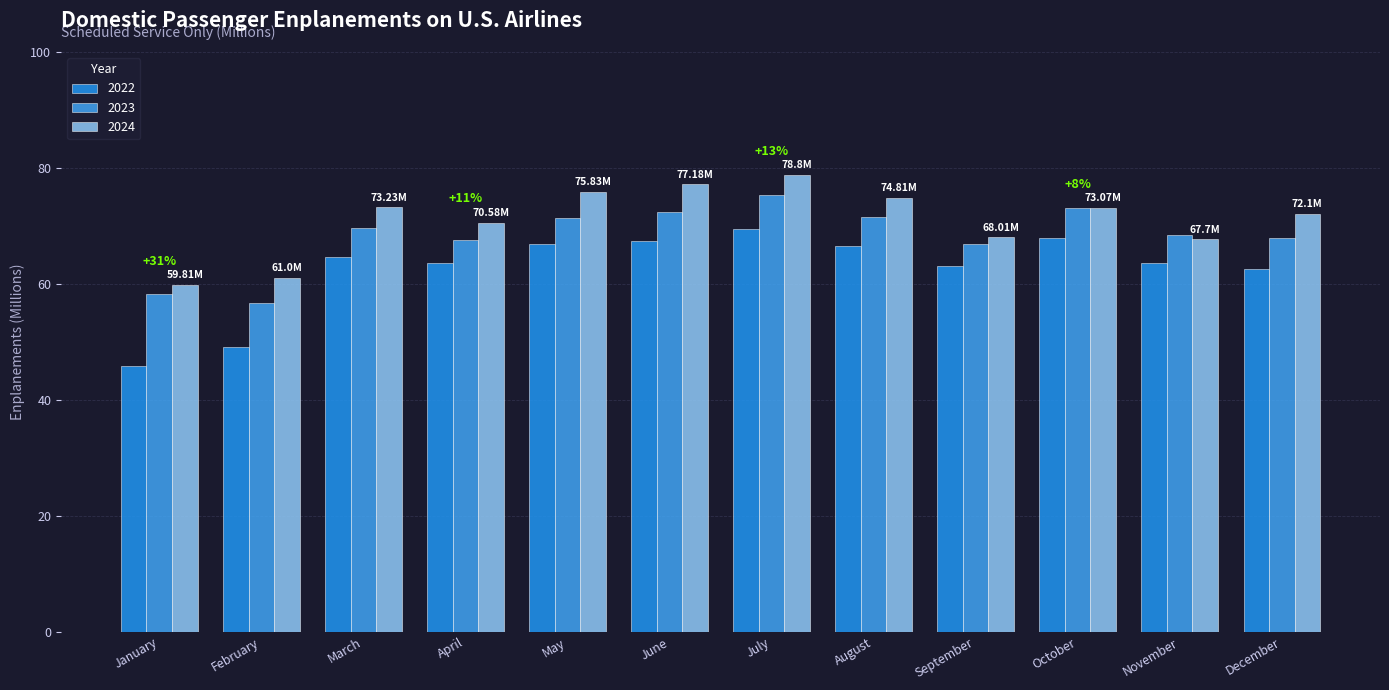

Reading left to right, transcribe all the data shown in this chart.

2022: January=45.8	February=49.1	March=64.6	April=63.5	May=67.0	June=67.4	July=69.4	August=66.5	September=63.1	October=67.9	November=63.7	December=62.5
2023: January=58.3	February=56.7	March=69.7	April=67.6	May=71.4	June=72.5	July=75.4	August=71.5	September=66.9	October=73.0	November=68.4	December=67.9
2024: January=59.8	February=61.0	March=73.2	April=70.6	May=75.8	June=77.2	July=78.8	August=74.8	September=68.0	October=73.1	November=67.7	December=72.1